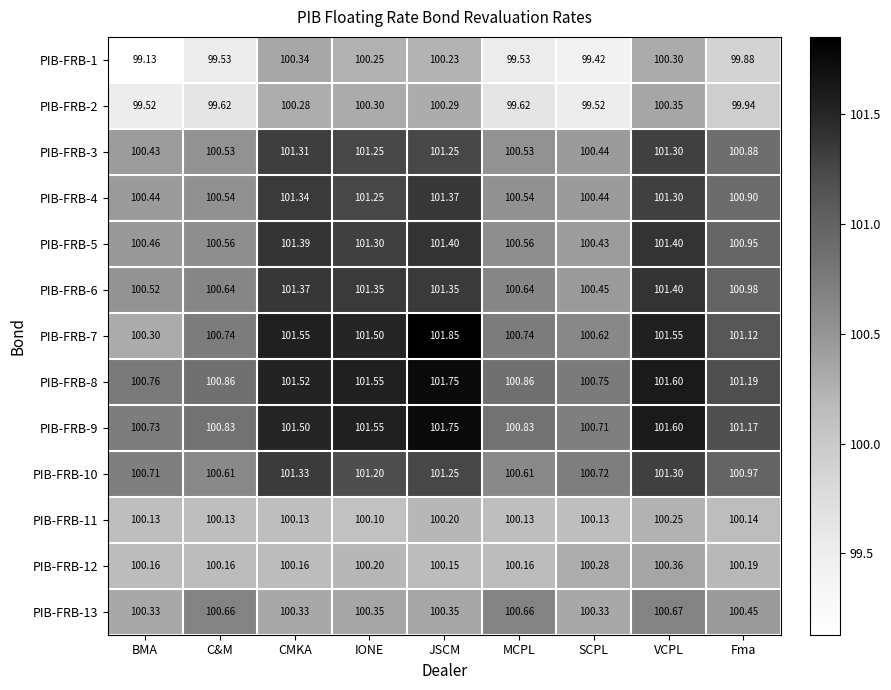

Is the value of PIB-FRB-8 at CMKA greater than the value of PIB-FRB-10 at Fma?

Yes